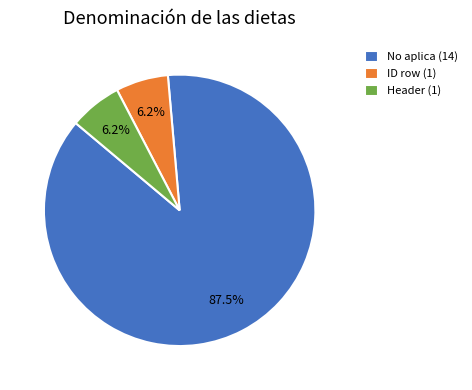

Between No aplica (14) and Header (1), which is larger?

No aplica (14)